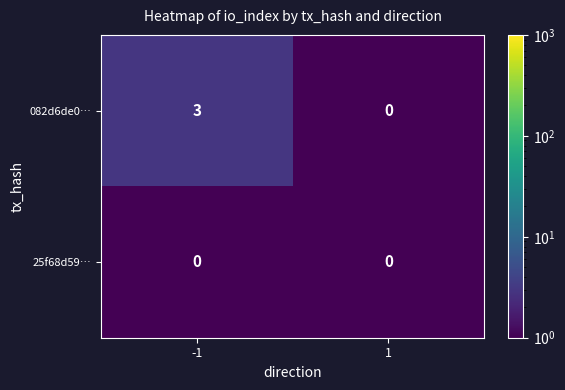

Which series changed the most between -1 and 1?

082d6de0…